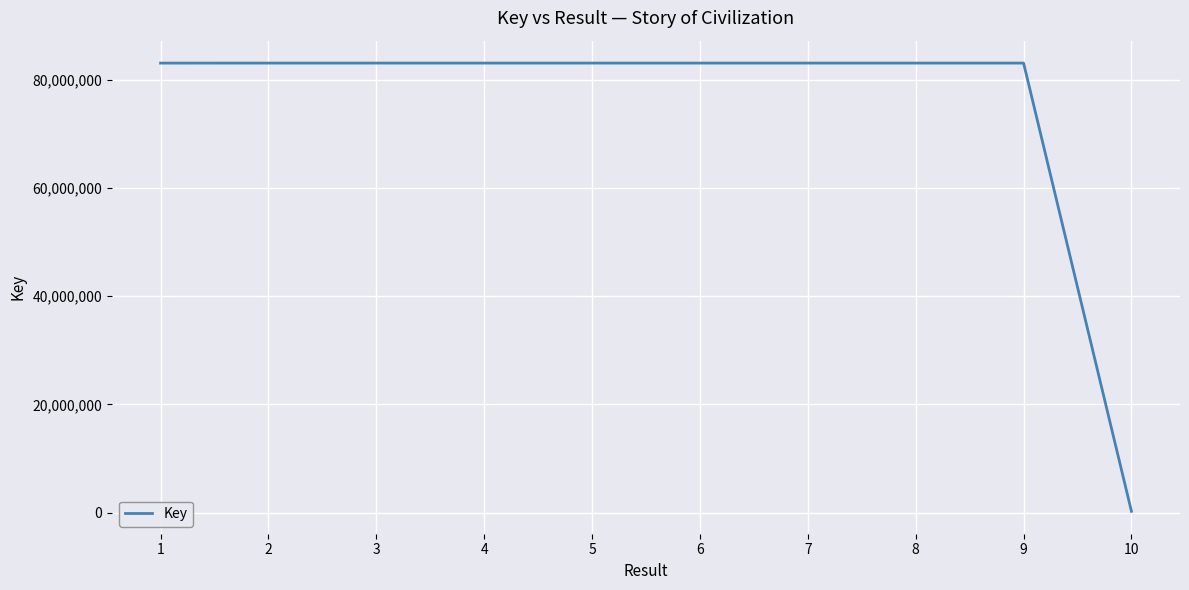

The value at 2 is 83043075. True or false?

True